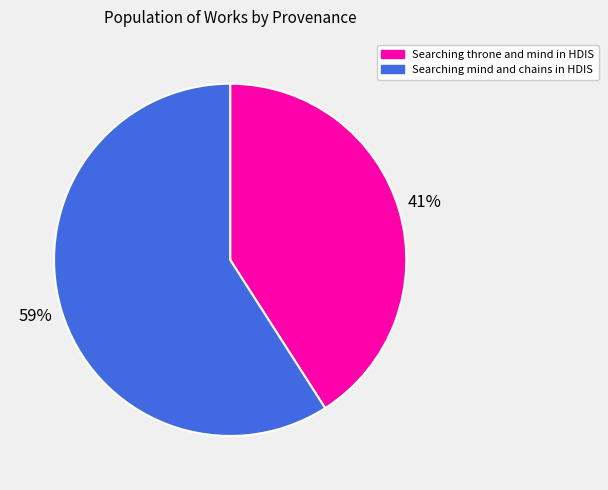

To the nearest percent, what portion does Searching throne and mind in HDIS represent?

41%